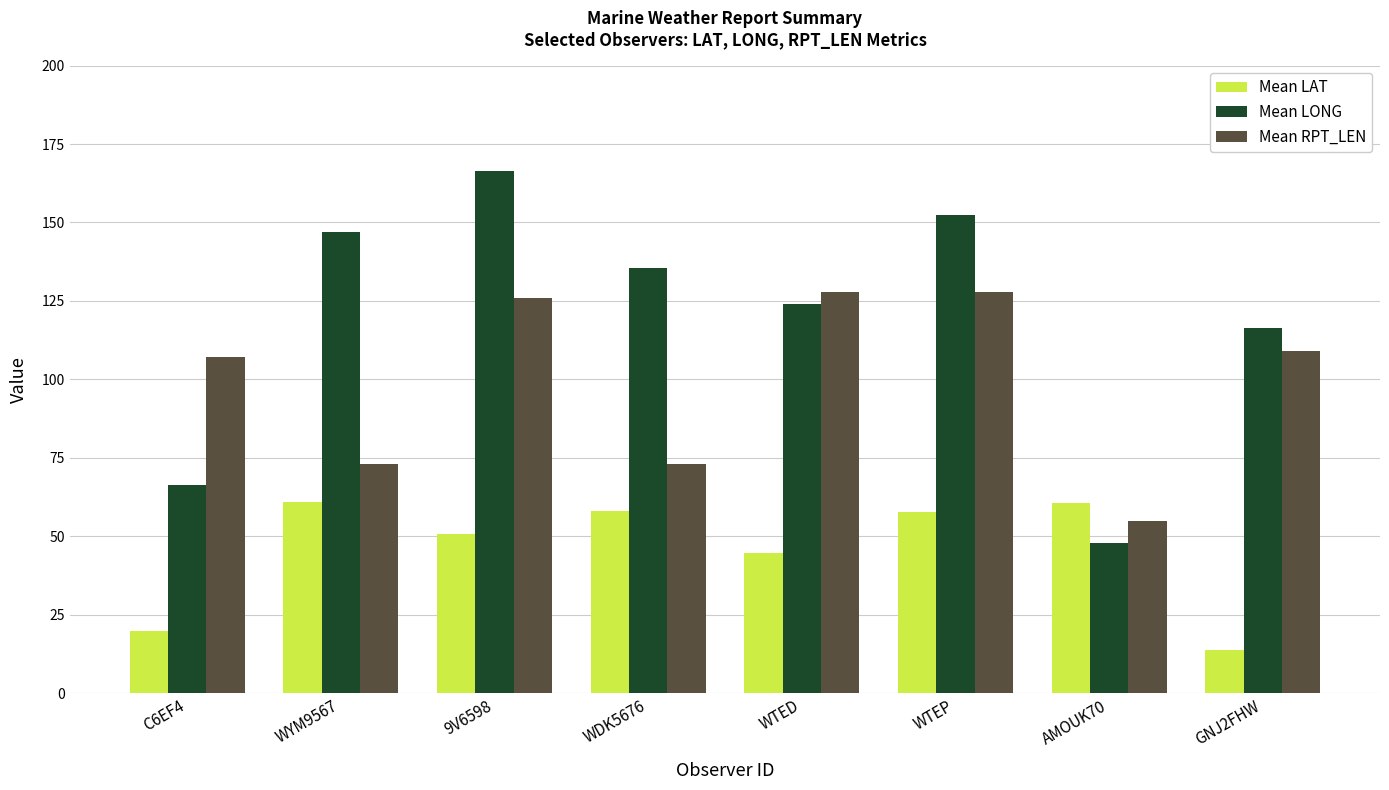

How many bars are there in each group?

3